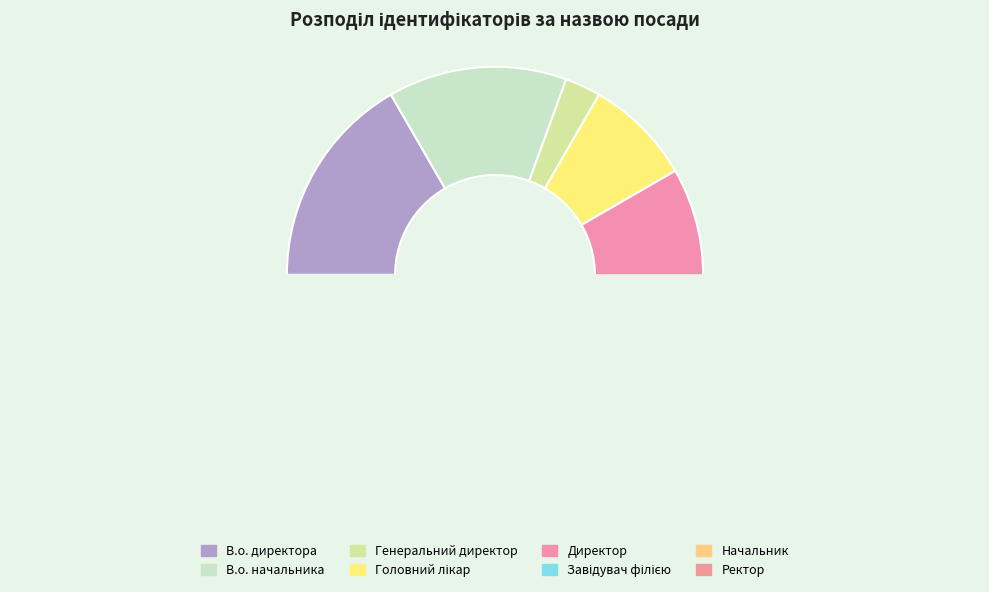

What is the change in value from Начальник to Ректор?

+2